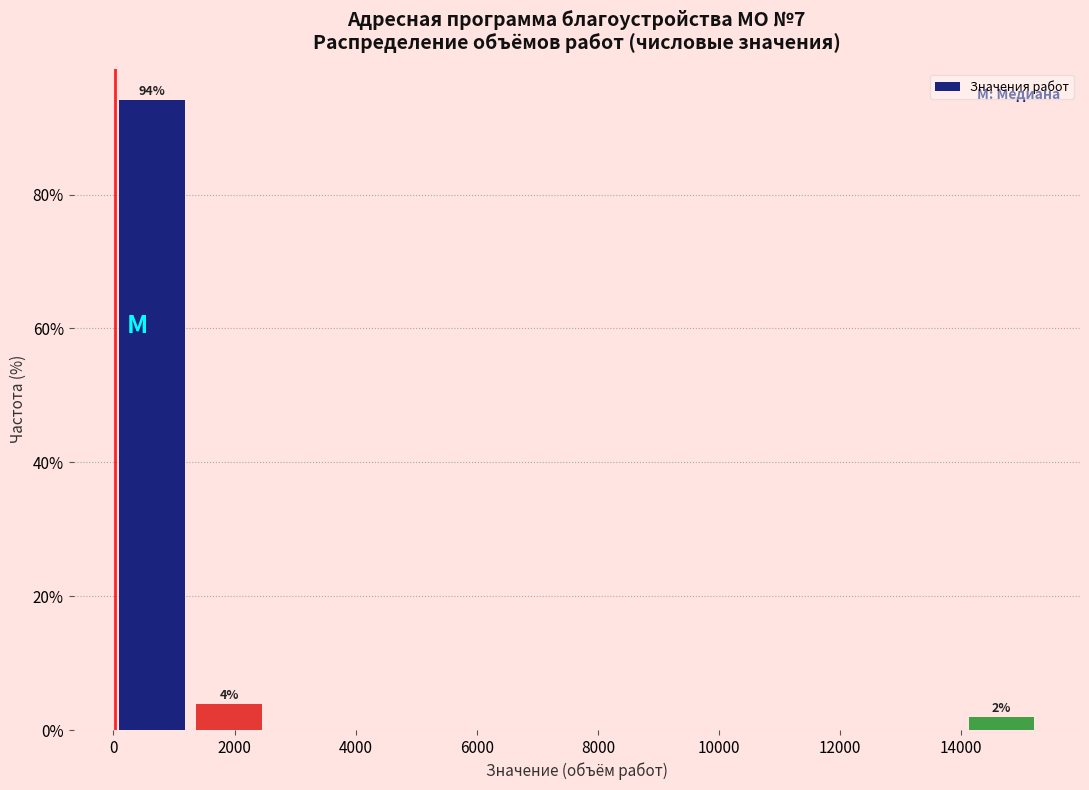

Which range on the x-axis has the tallest bar?

0 to 1200